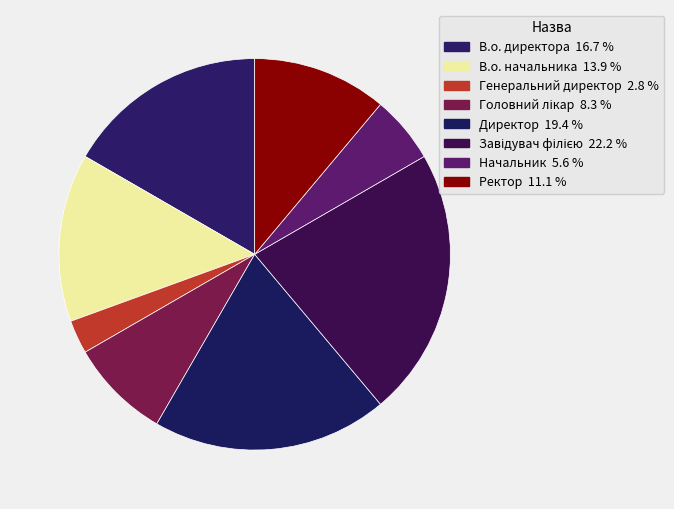

To the nearest percent, what portion does Головний лікар represent?

8%